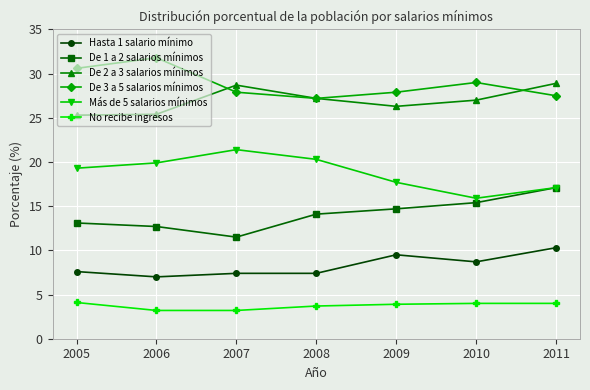

What is the difference between the highest and lowest values at 2007?

25.5